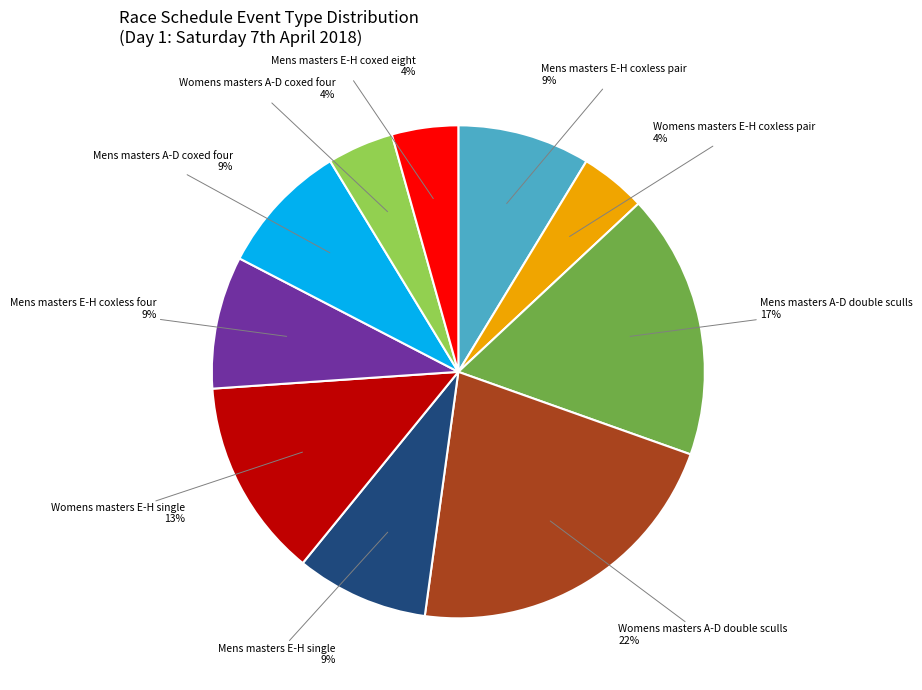

To the nearest percent, what portion does Mens masters E-H coxless four represent?

9%